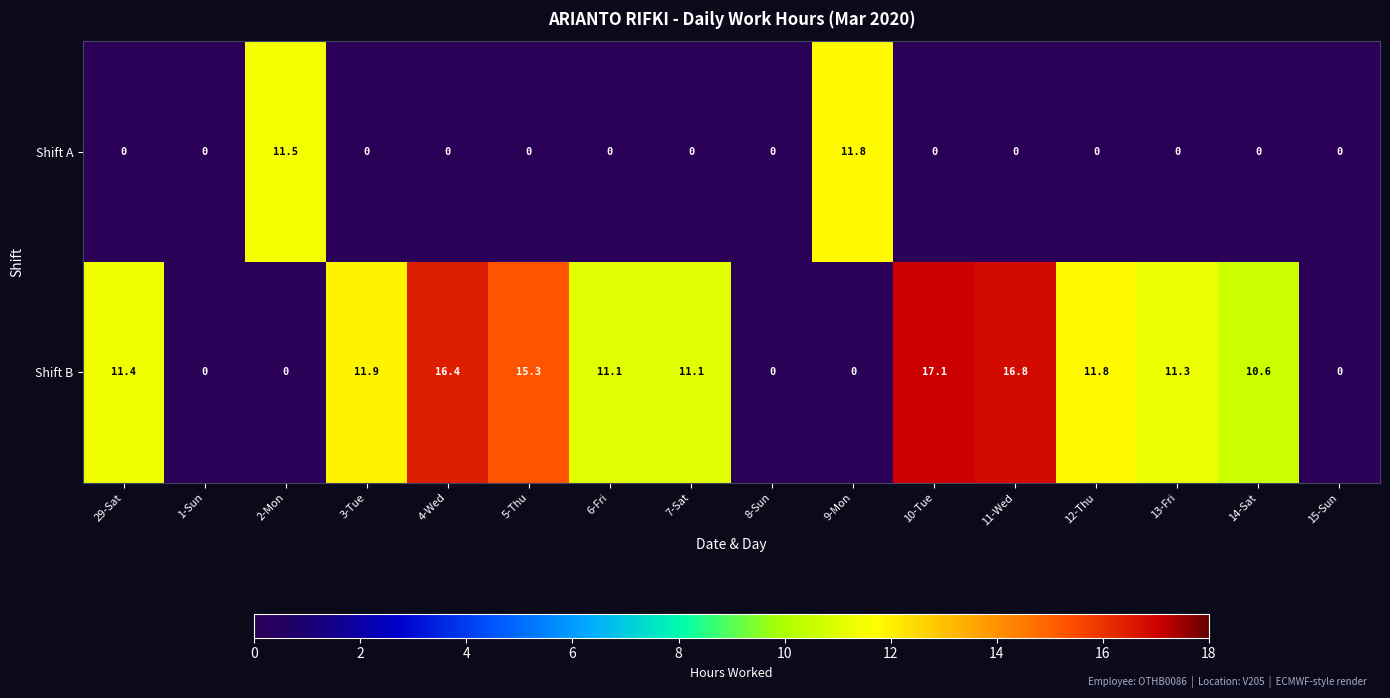

The Shift B series shows 2.6 at 12-Thu. True or false?

False